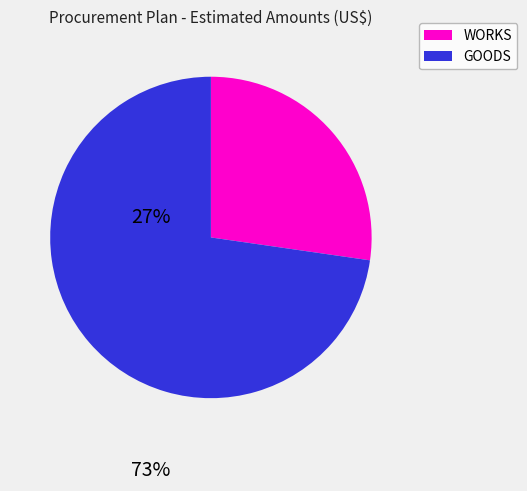

Is there a majority slice in this chart?

Yes